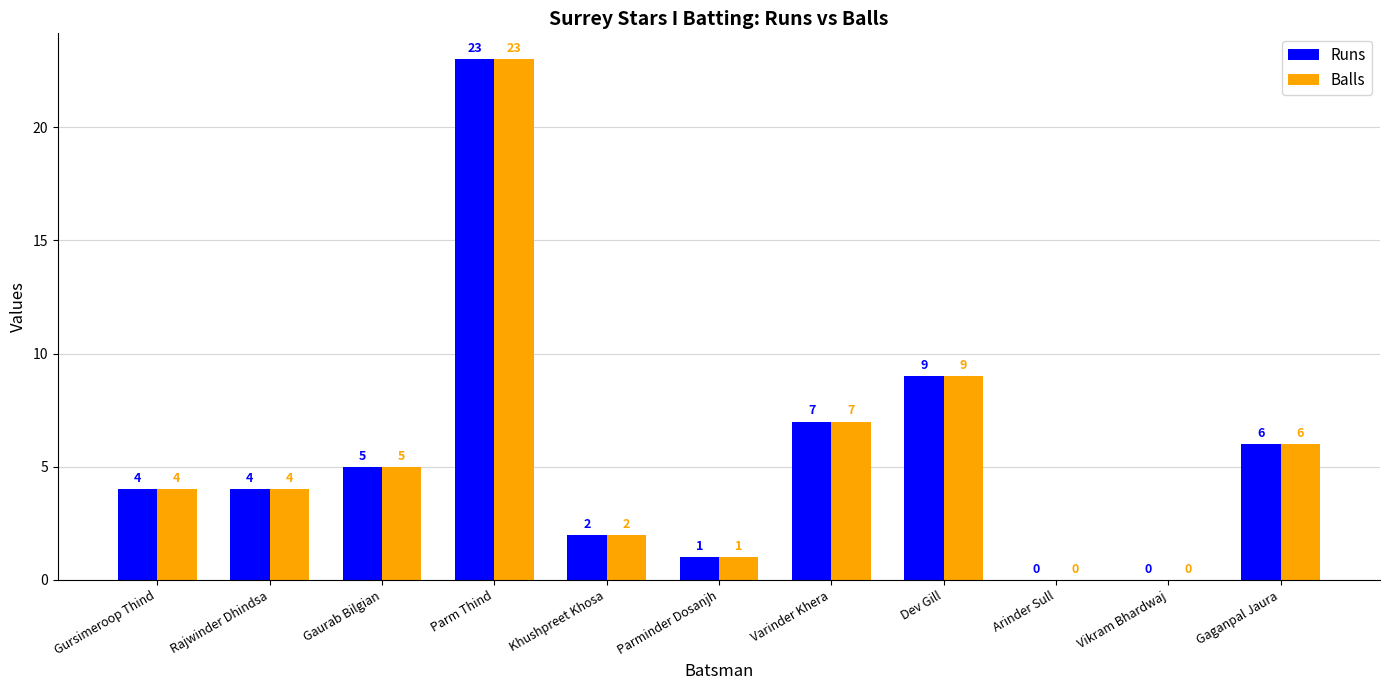

What is the approximate value of Runs at Dev Gill?

9